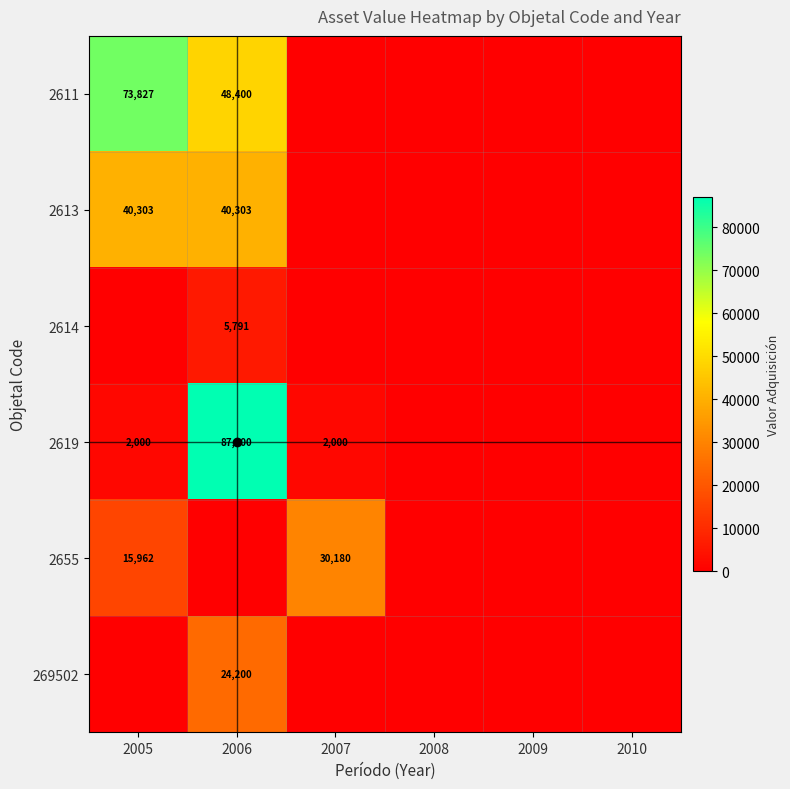

True or false: 2613 has a value of 9354 at 2006.

False